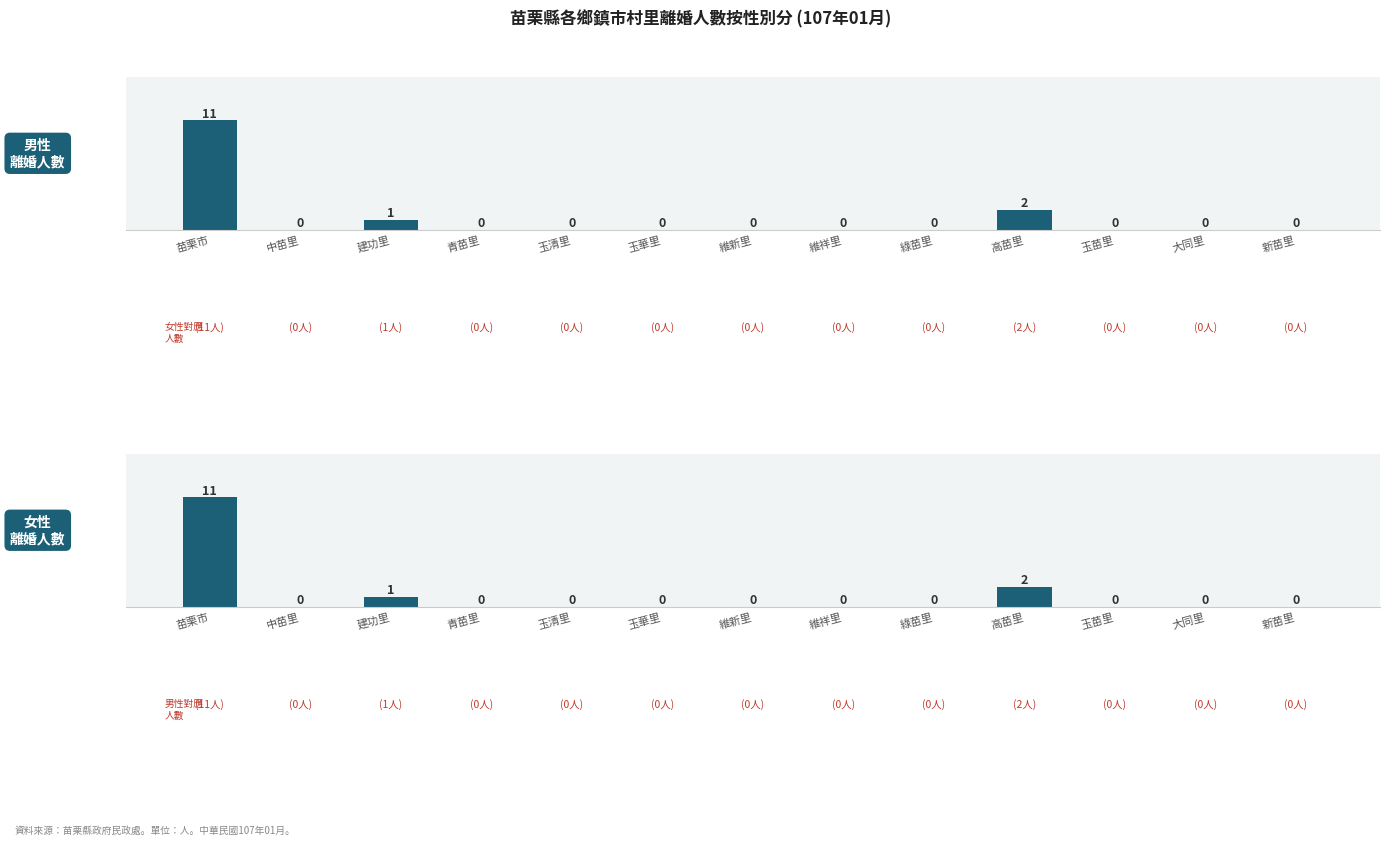

Reading right to left, extract all data points from this chart.

男: 0	0	0	2	0	0	0	0	0	0	1	0	11
女: 0	0	0	2	0	0	0	0	0	0	1	0	11